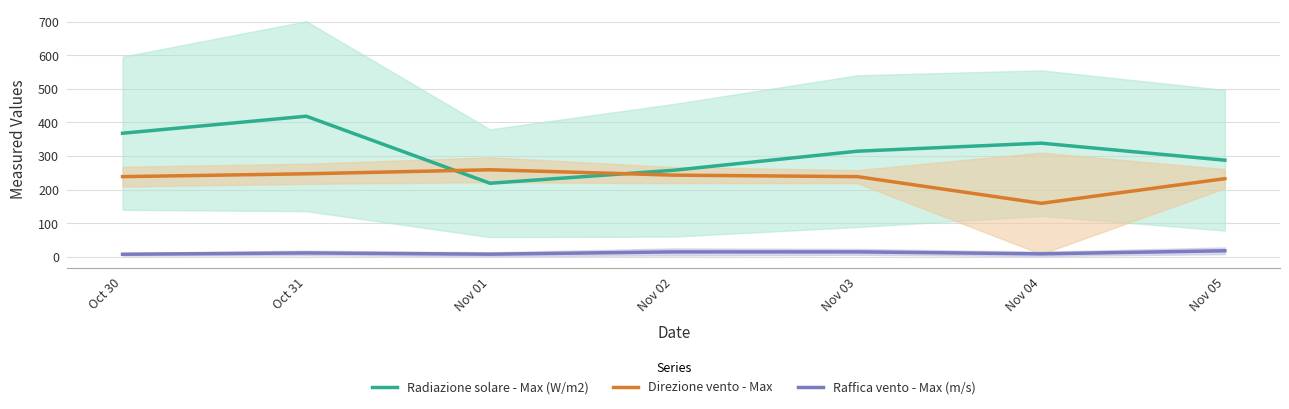

True or false: Raffica vento - Max (m/s) and Radiazione solare - Max (W/m2) cross at least once.

False